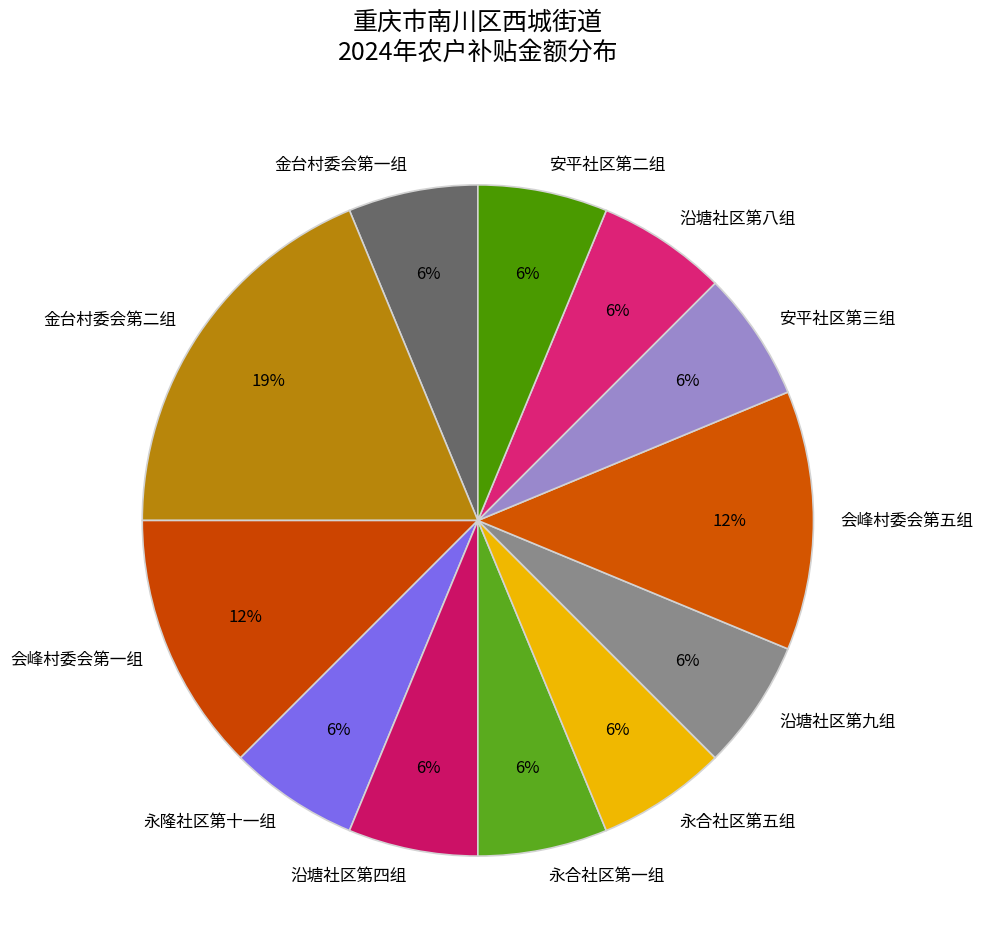

To the nearest percent, what is the difference between the 安平社区第三组 and 会峰村委会第五组 slice percentages?

6%